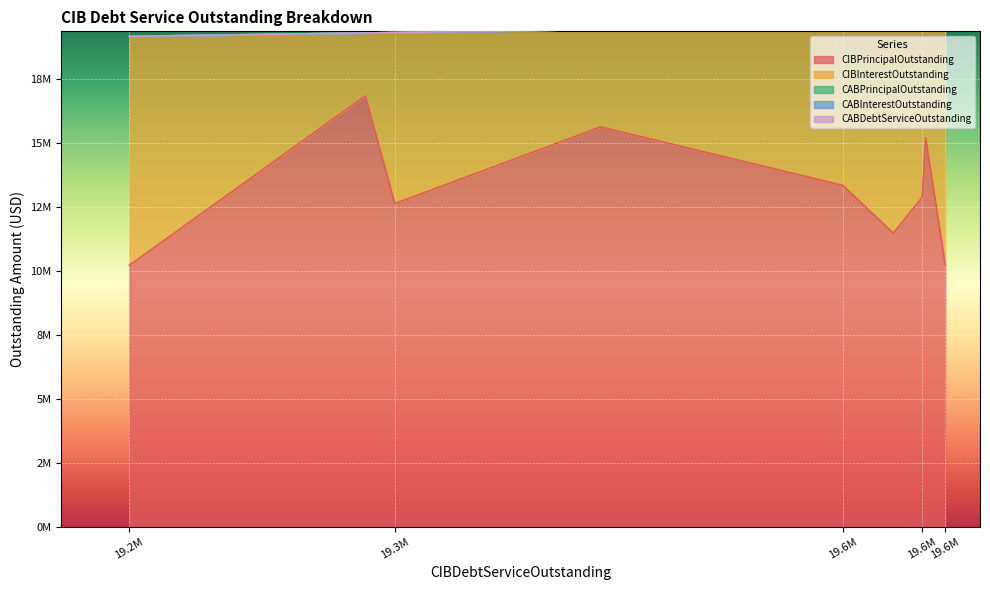

At how many categories does at least one series exceed 3520548?

9